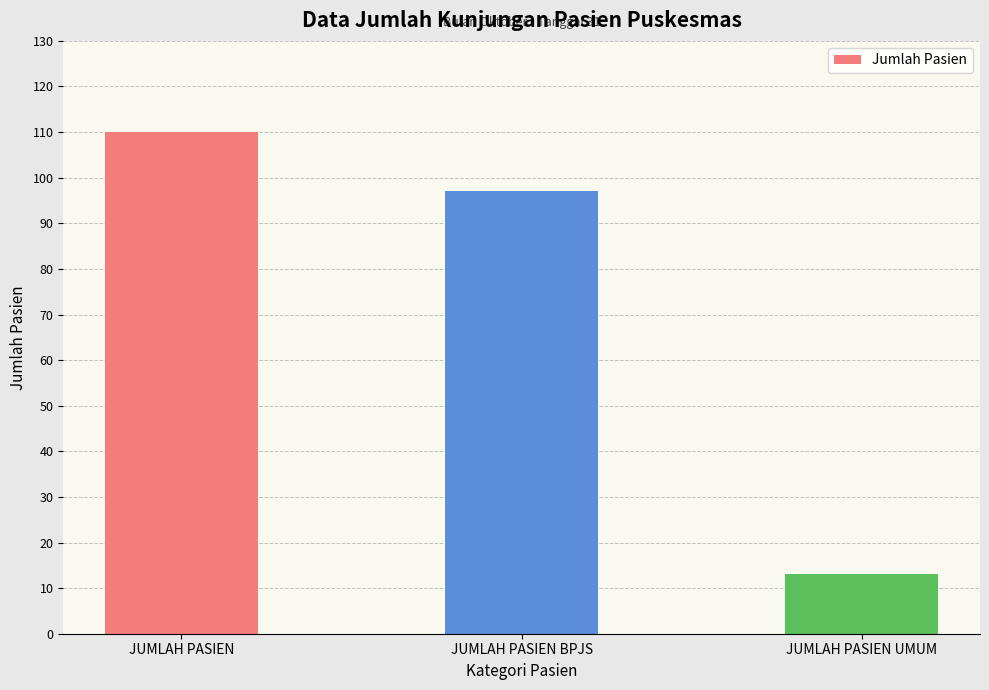

What is the ratio of the value at JUMLAH PASIEN to the value at JUMLAH PASIEN UMUM?

8.5